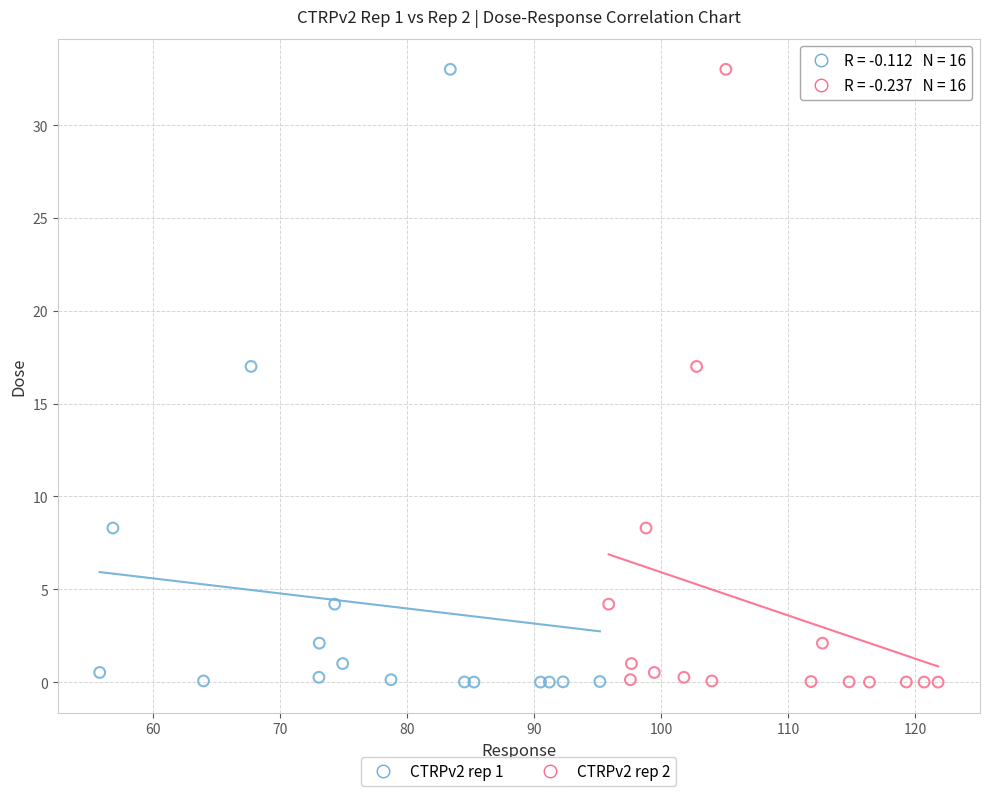

What are all the series names shown in the legend?

CTRPv2 rep 1, CTRPv2 rep 2